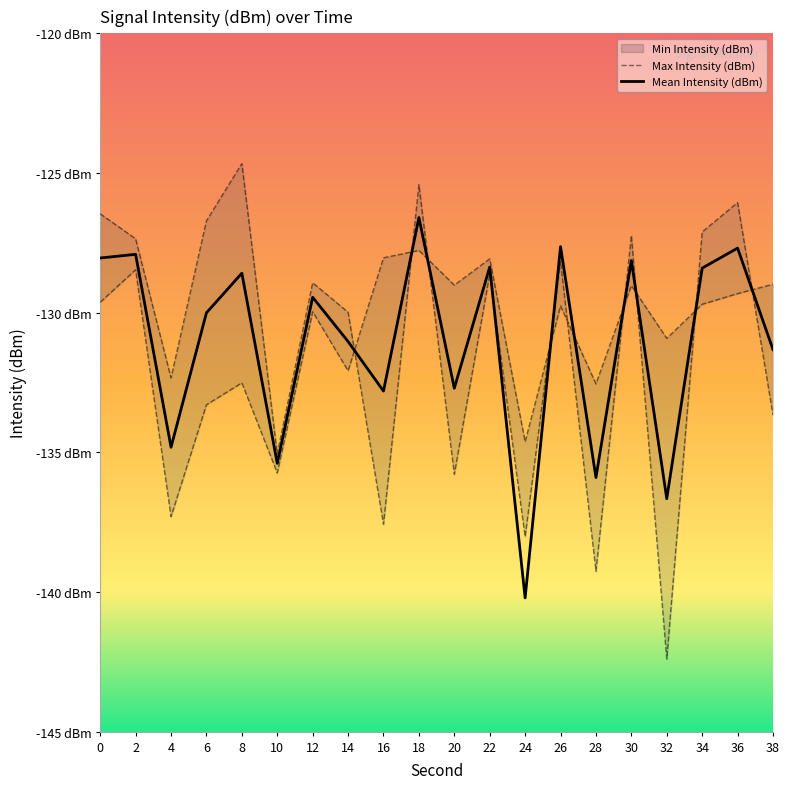

Which category has the lowest value in the Min Intensity (dBm) series?

4